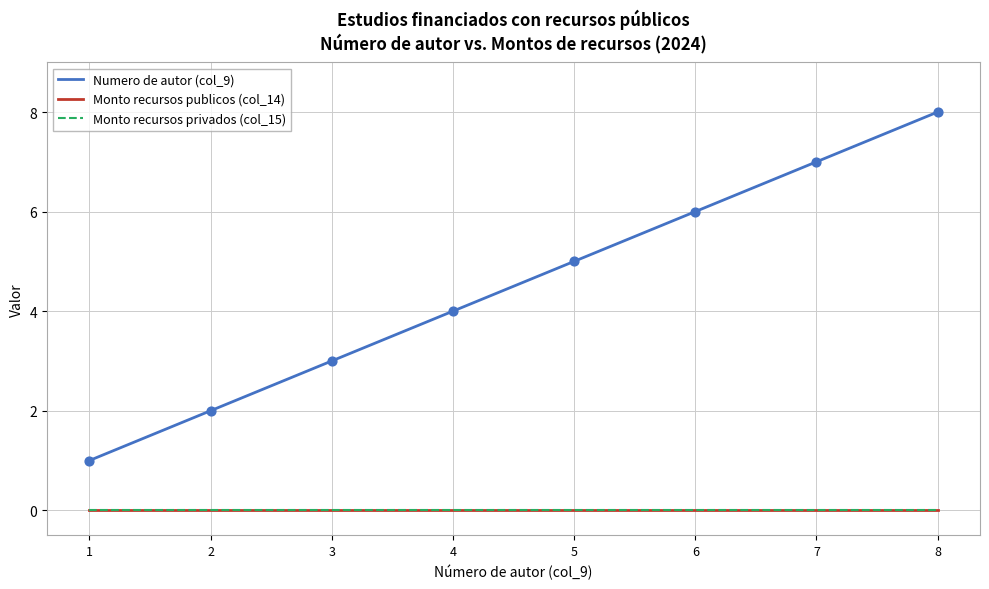

At how many categories does at least one series exceed 5?

3